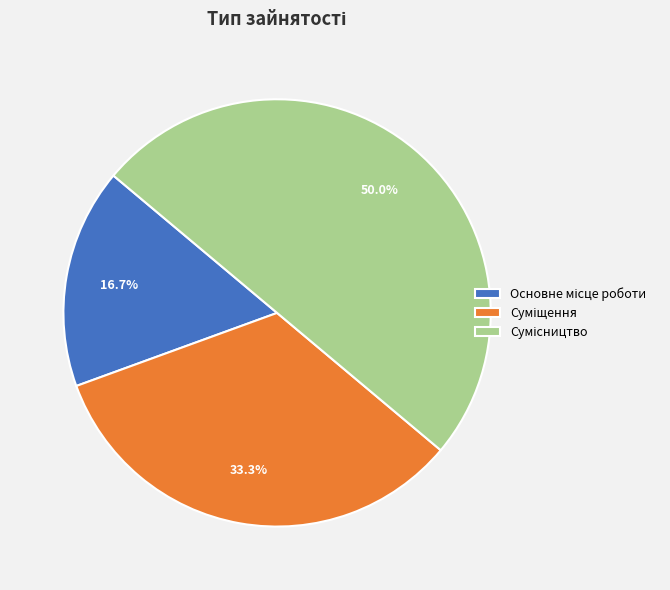

Count the number of slices in the pie.

3